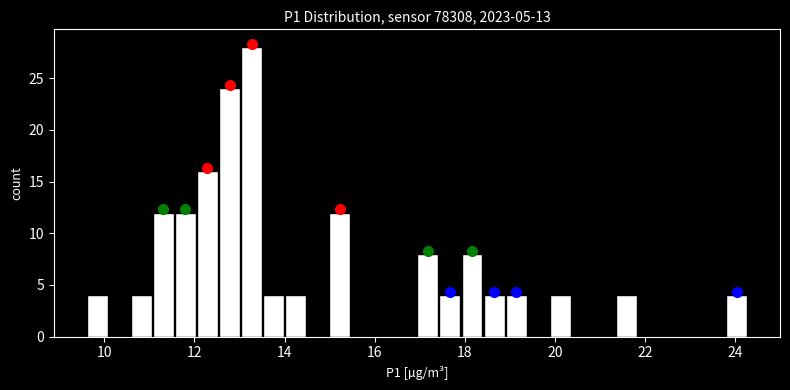

Around what value on the x-axis is the tallest bar? Give the approximate position of its centre, as read against the axis.

13.2